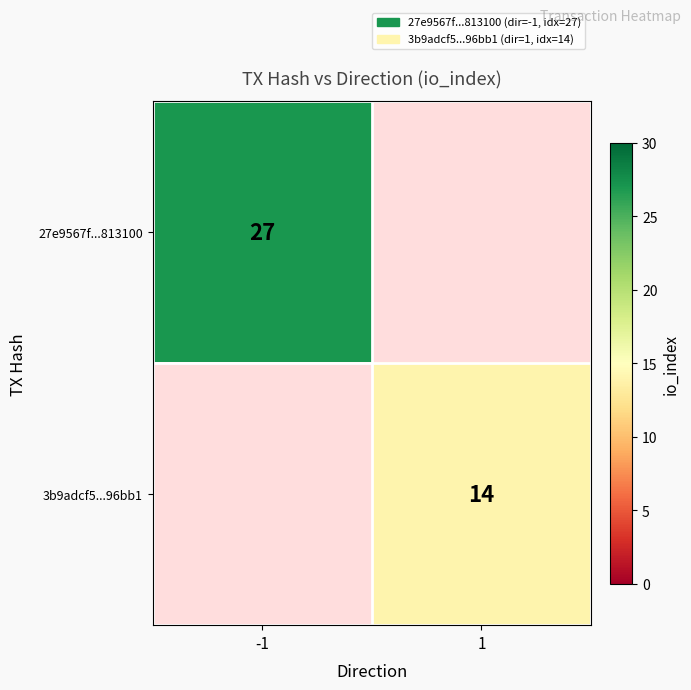

The 27e9567f...813100 series shows 9 at -1. True or false?

False